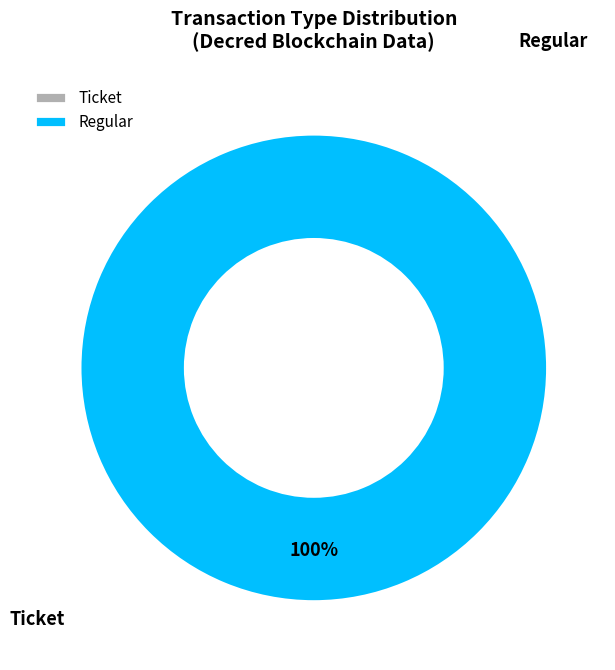

Is there any slice that represents more than half of the pie?

Yes